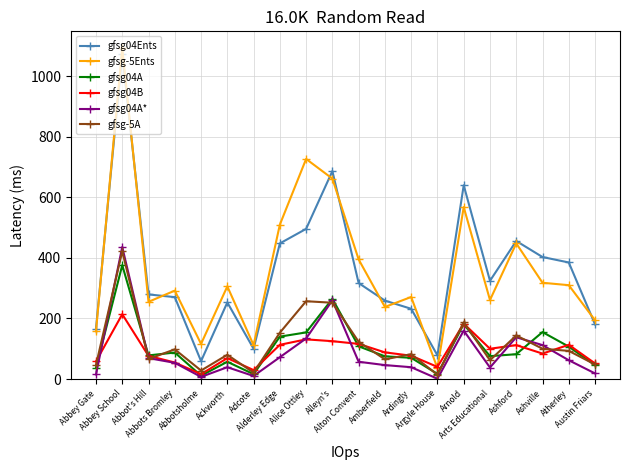

At how many categories does at least one series exceed 36?

20